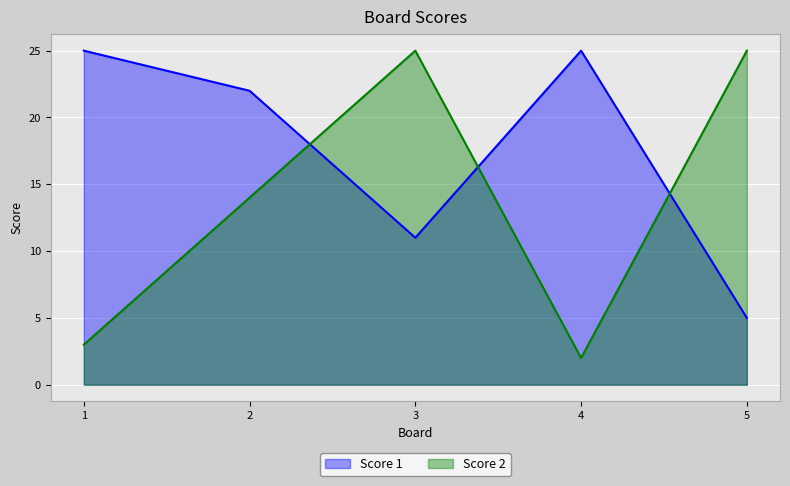

What are all the series names shown in the legend?

Score 1, Score 2